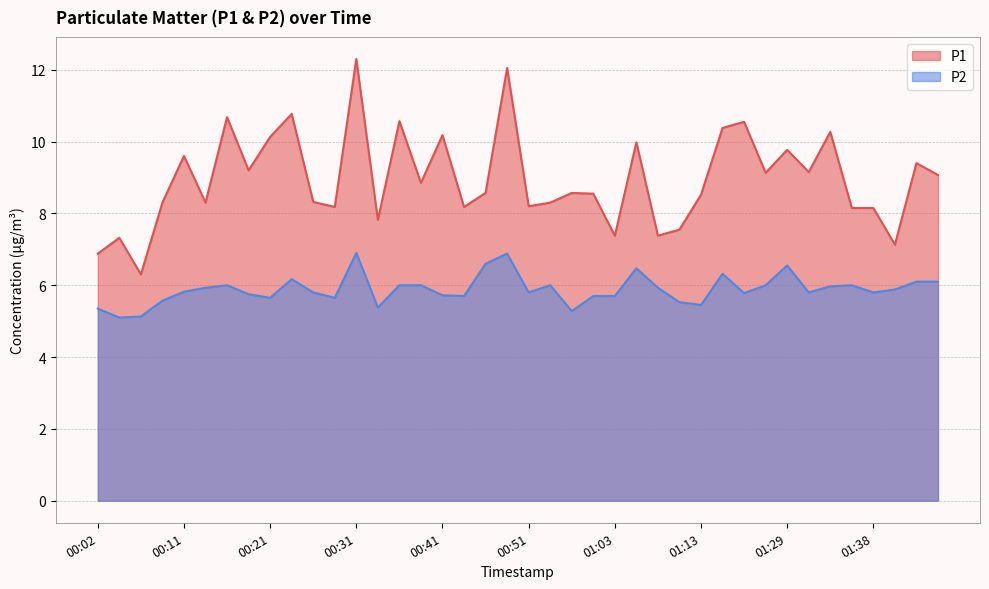

What is the difference between the maximum and minimum values in the P2 series?

1.8